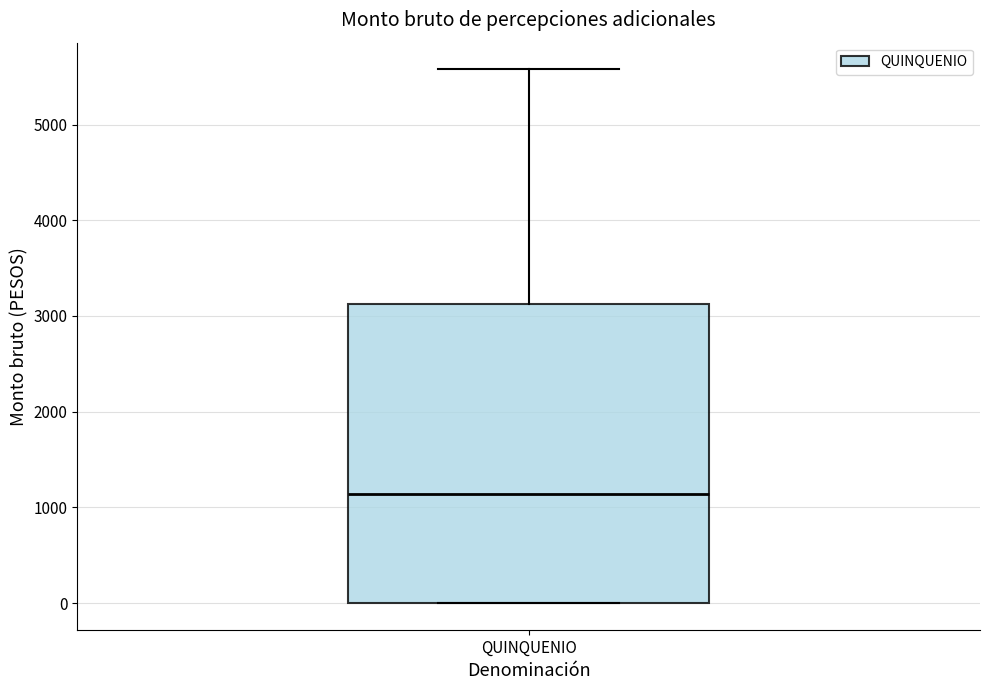

Transcribe this box plot: give where the median line is, the range the box spans, and where the two whiskers end, as read against the y-axis. The values are not printed on the chart, so give them approximately, as read against the axis.

median 1100, box 0 to 3100, whiskers 0 to 5600